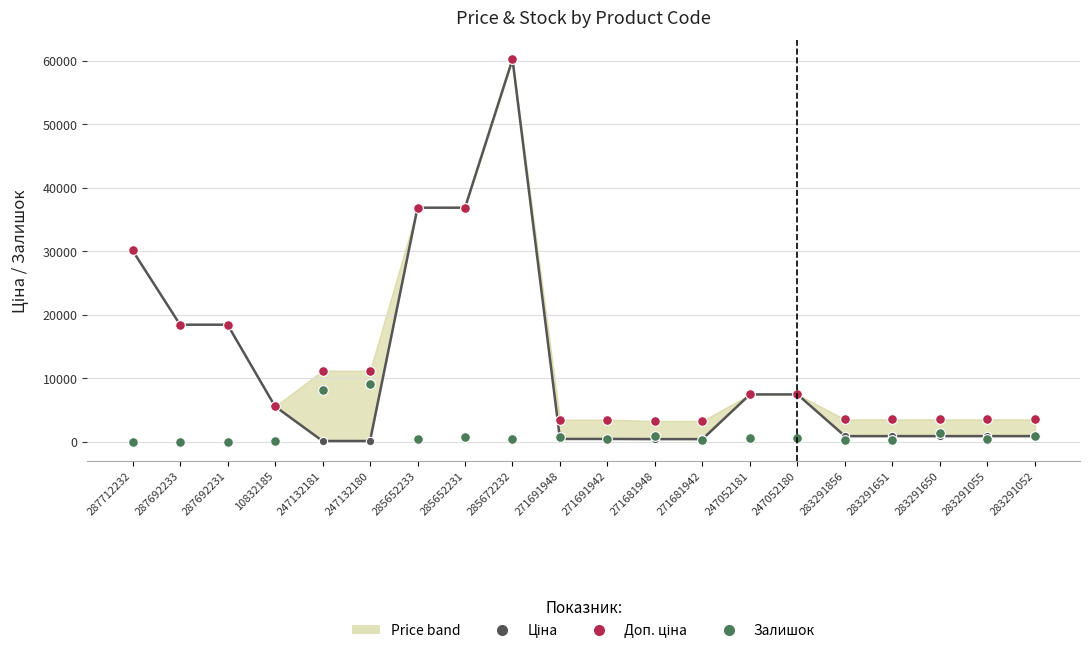

How many data points in Доп. ціна are less than 7444?

10